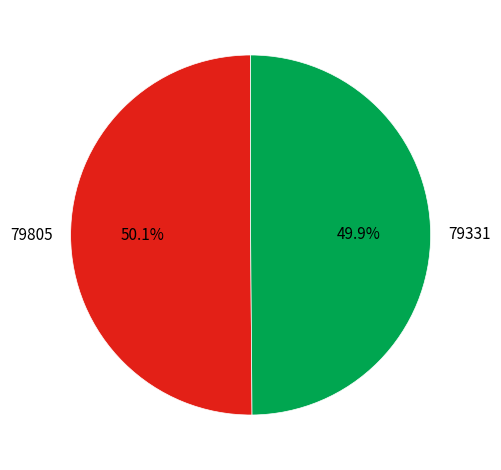

To the nearest percent, what is the average slice percentage?

50%